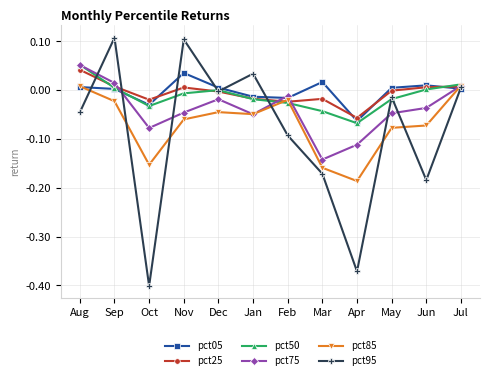

How many values in pct85 are above zero?

2